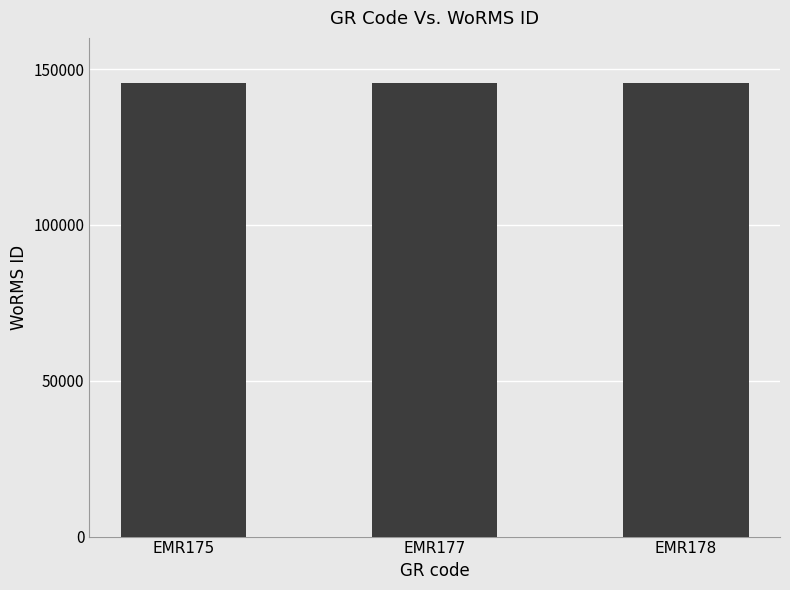

How many data points are less than 145650?

1